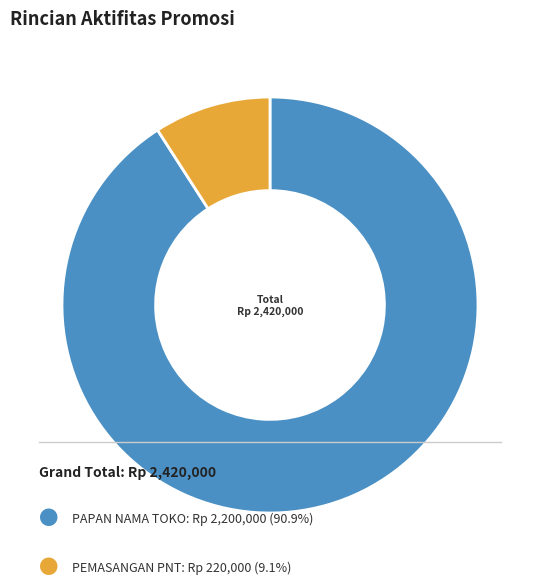

Does any single category account for the majority?

Yes